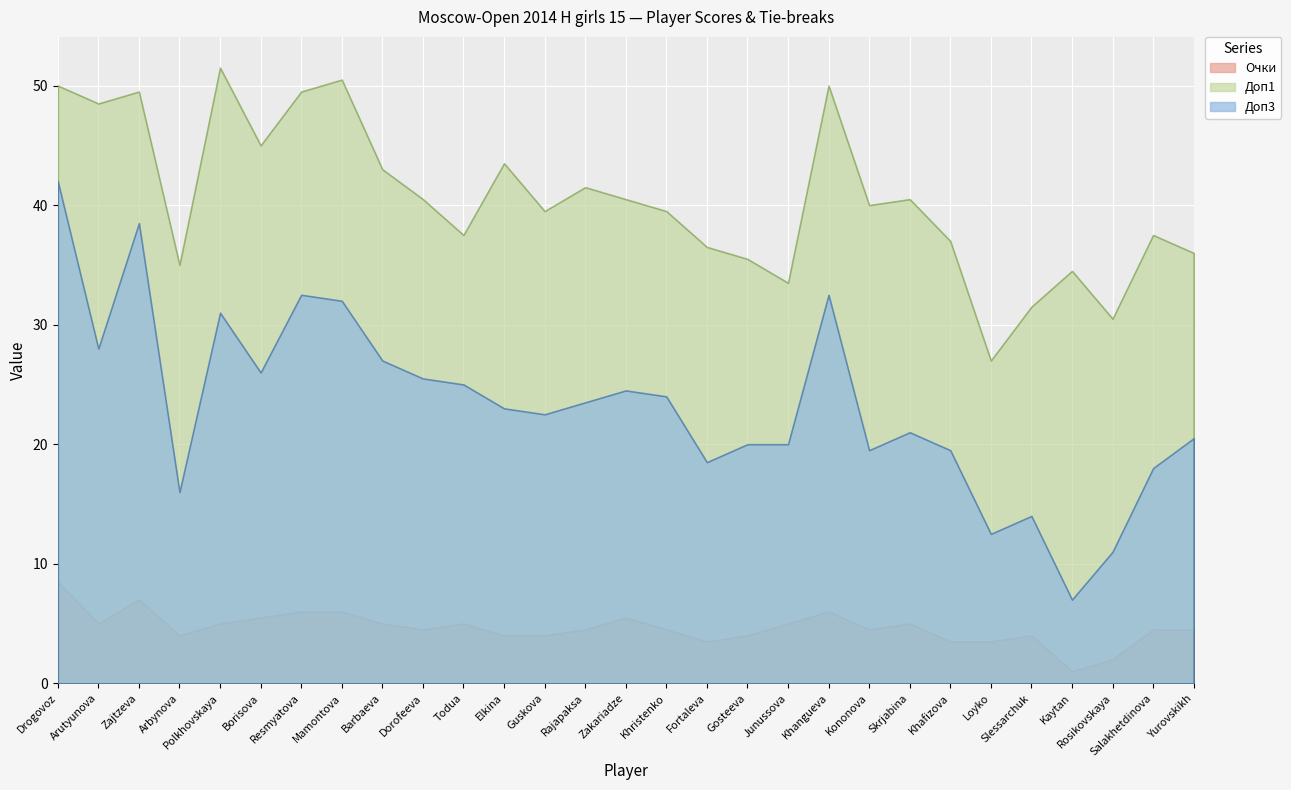

What is the average value of the Доп3 series?

23.3